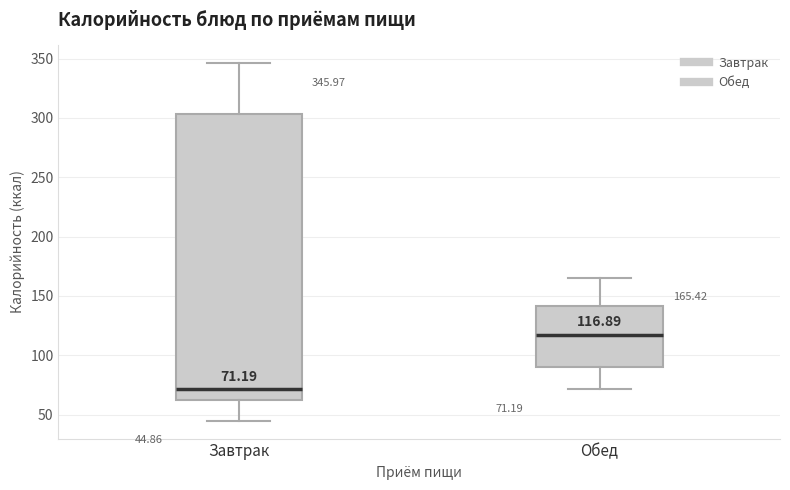

Comparing the boxes themselves (not the whiskers), which one is the tallest?

Завтрак